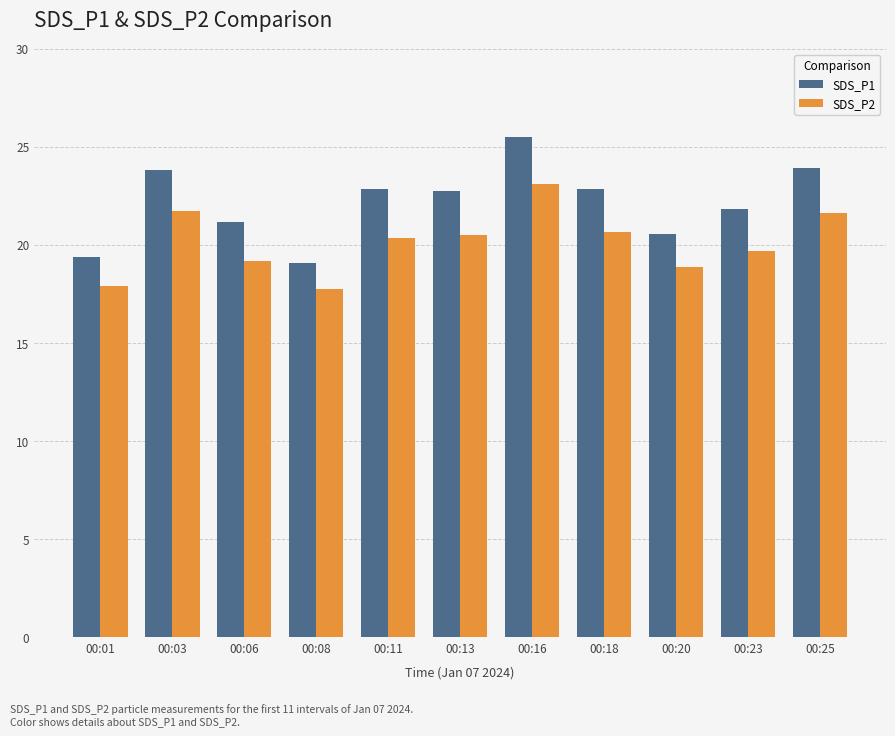

What is the maximum value for SDS_P1?

25.5